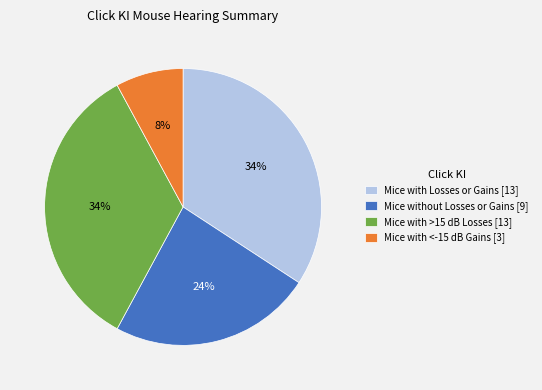

To the nearest percent, what portion does Mice with Losses or Gains [13] represent?

34%